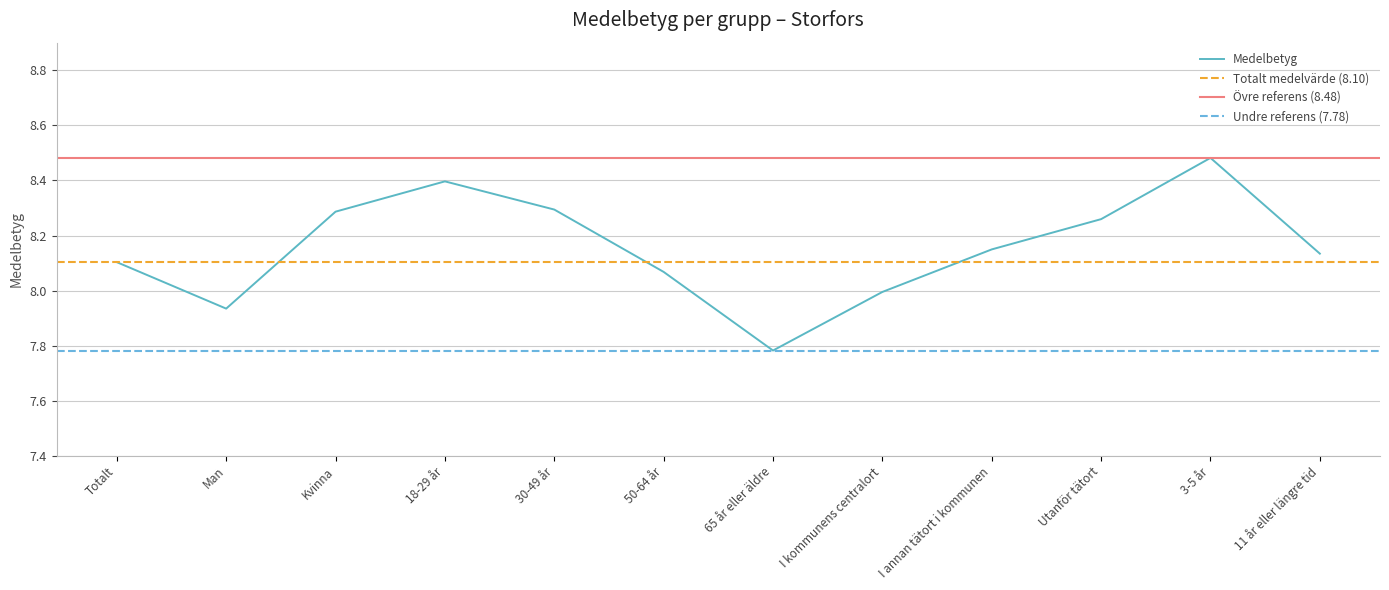

Reading left to right, transcribe all the data shown in this chart.

Totalt=8.1	Man=7.9	Kvinna=8.3	18-29 år=8.4	30-49 år=8.3	50-64 år=8.1	65 år eller äldre=7.8	I kommunens centralort=8.0	I annan tätort i kommunen=8.1	Utanför tätort=8.3	3-5 år=8.5	11 år eller längre tid=8.1